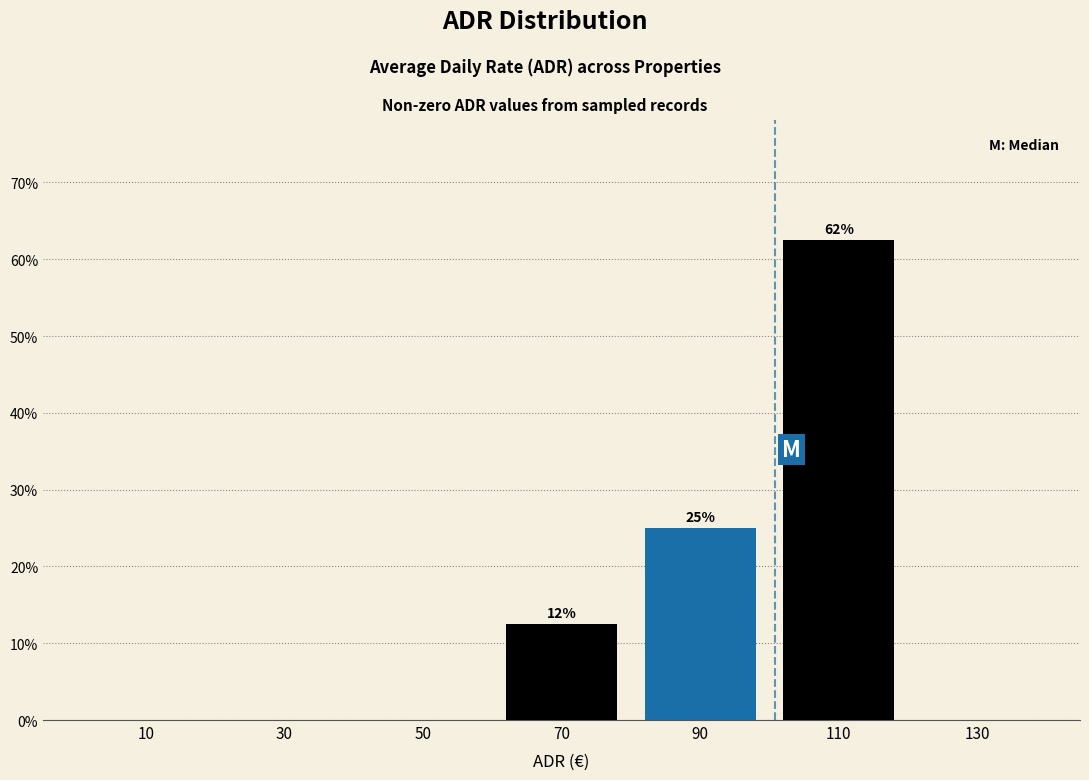

Over which range of the x-axis is the bar tallest?

100 to 120